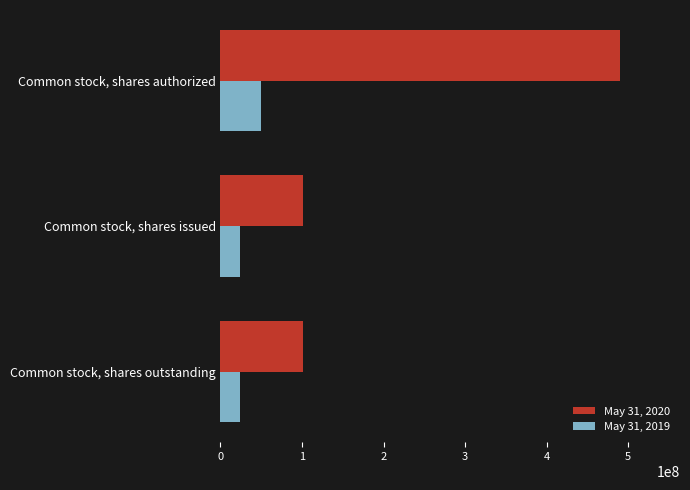

Which series has the widest spread of values?

May 31, 2020